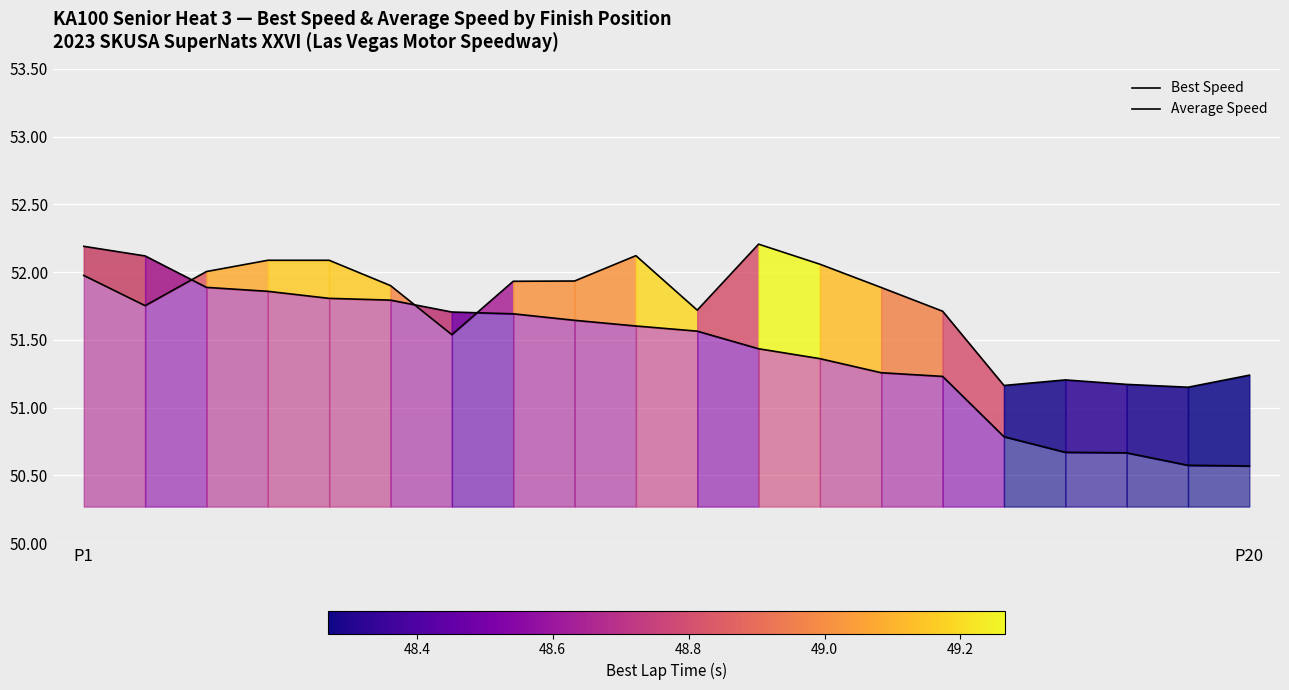

What are all the series names shown in the legend?

Best Speed, Average Speed